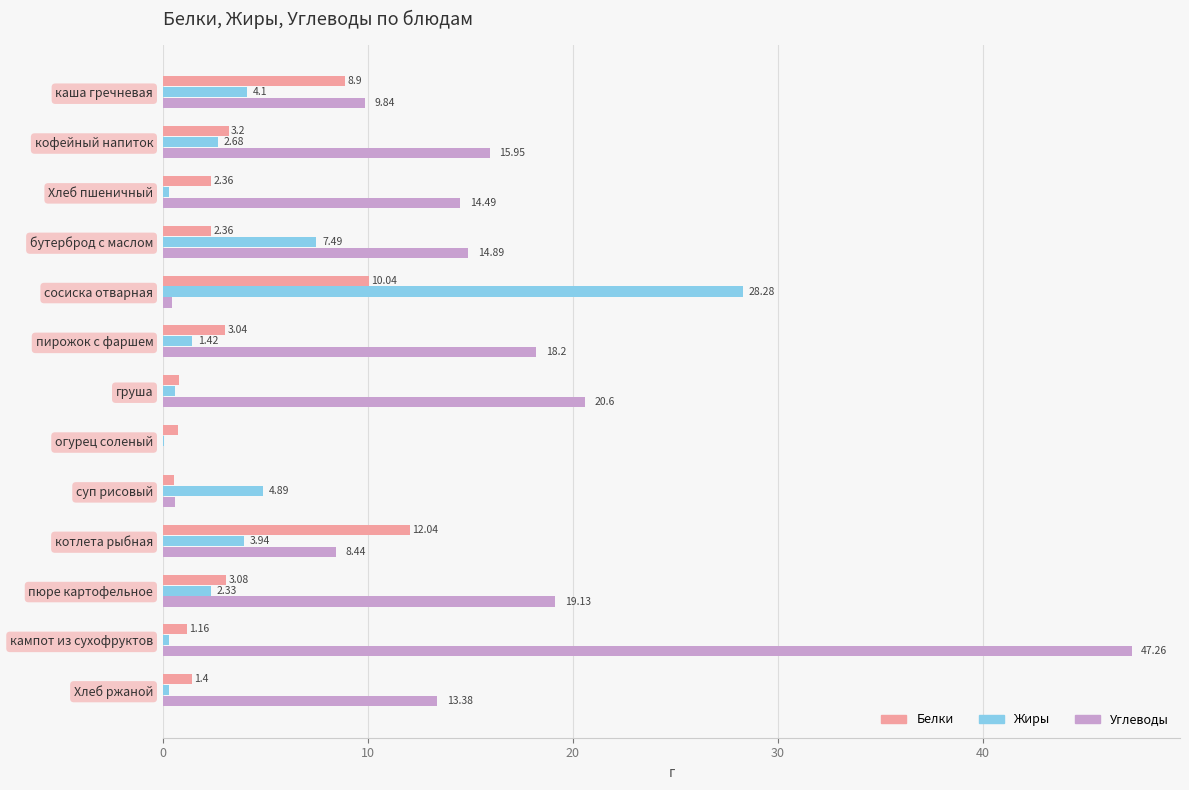

Where is Белки nearest to the value 6?

кофейный напиток